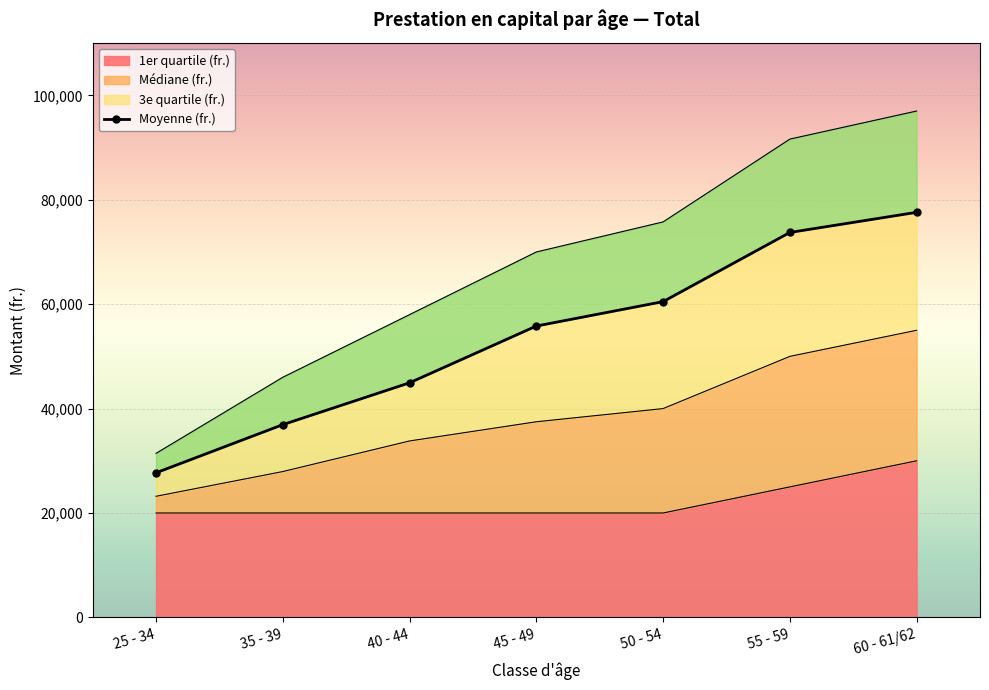

What is the sum of all values?

377198.5